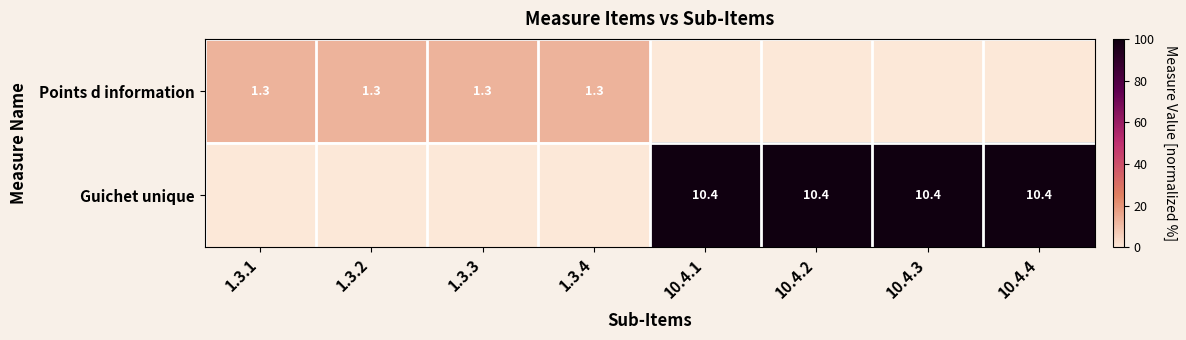

True or false: Points d information has a value of 1.7 at 1.3.1.

False